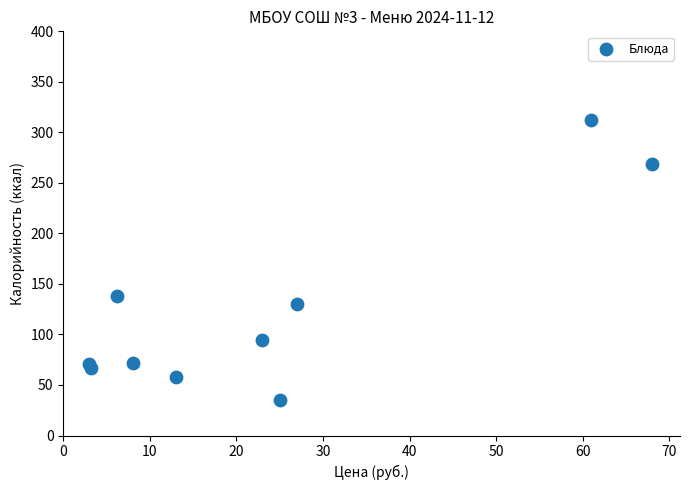

What Y value in the scatter plot is closest to 173?

138.5